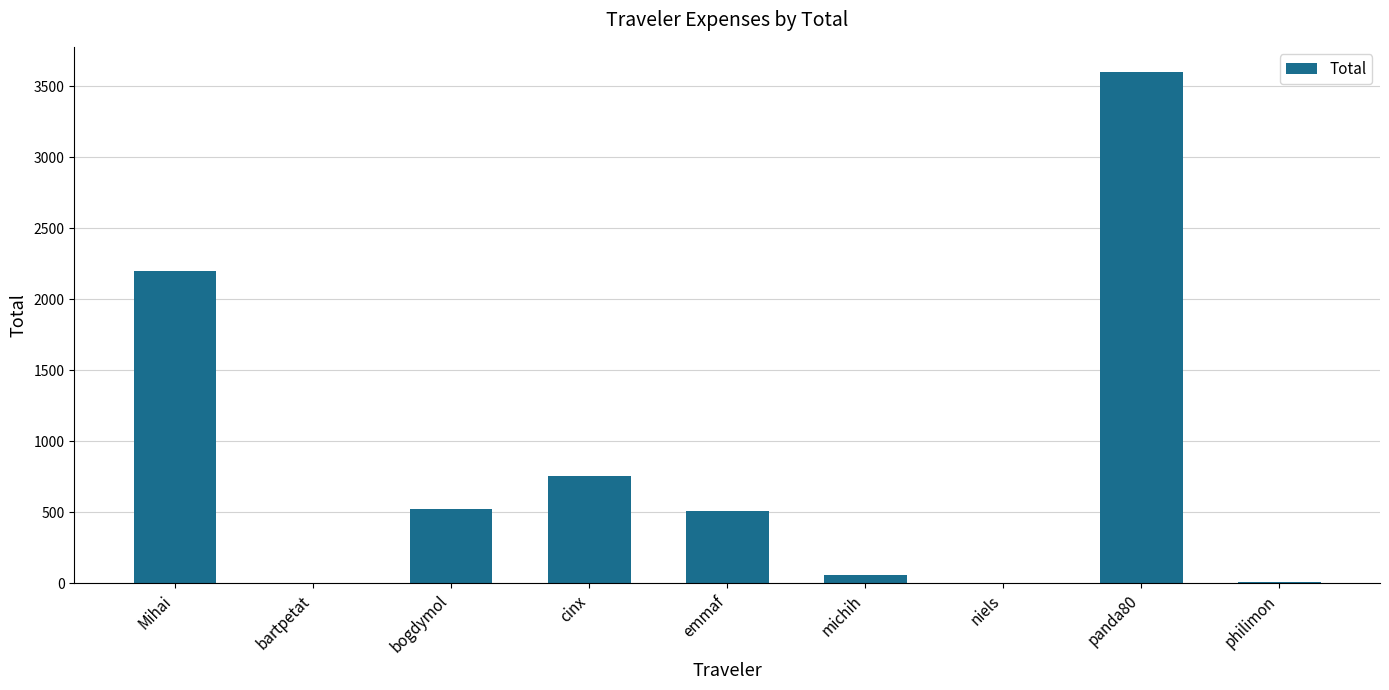

What is the sum of all values?

7657.0